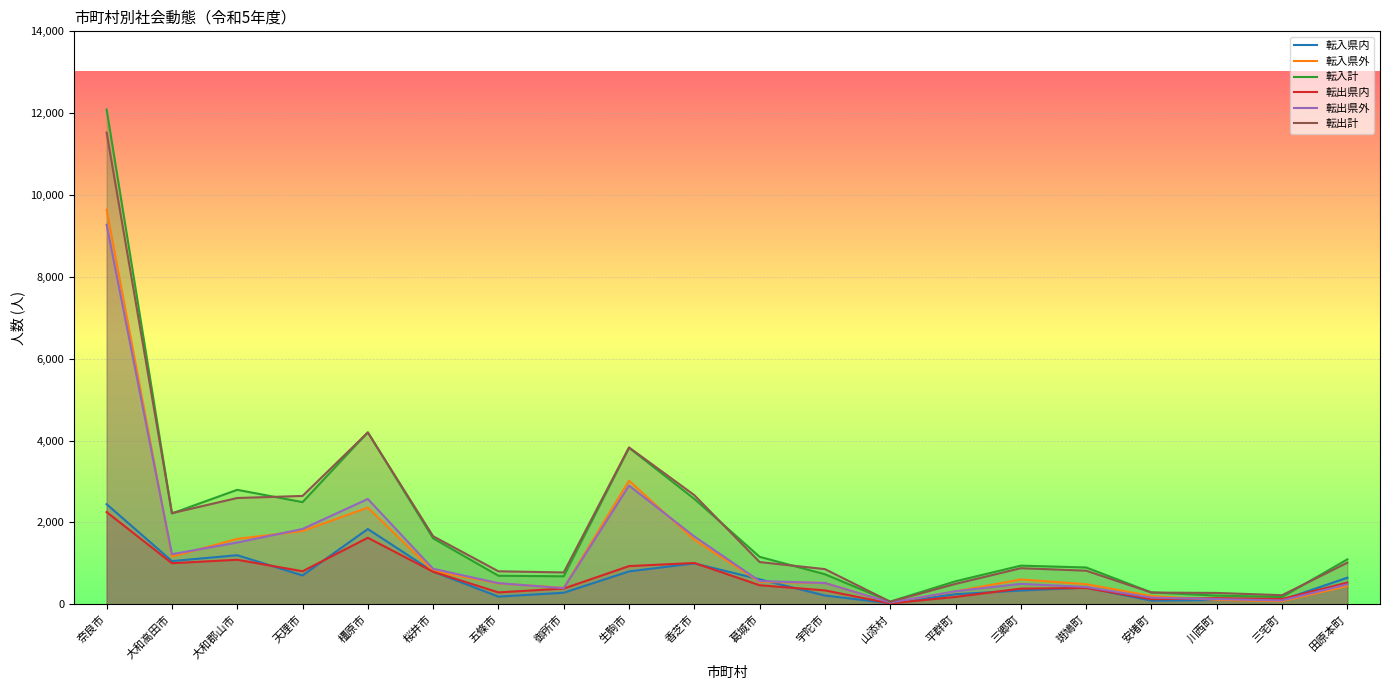

How many values in the 転出県内 series are below 465?

10